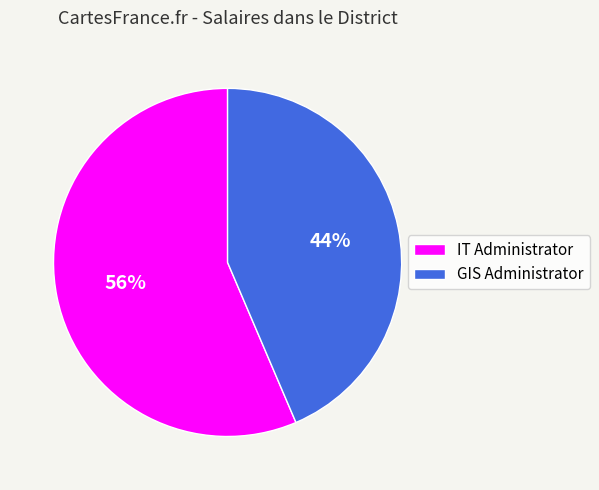

Is it true that IT Administrator is 56% of the pie?

True